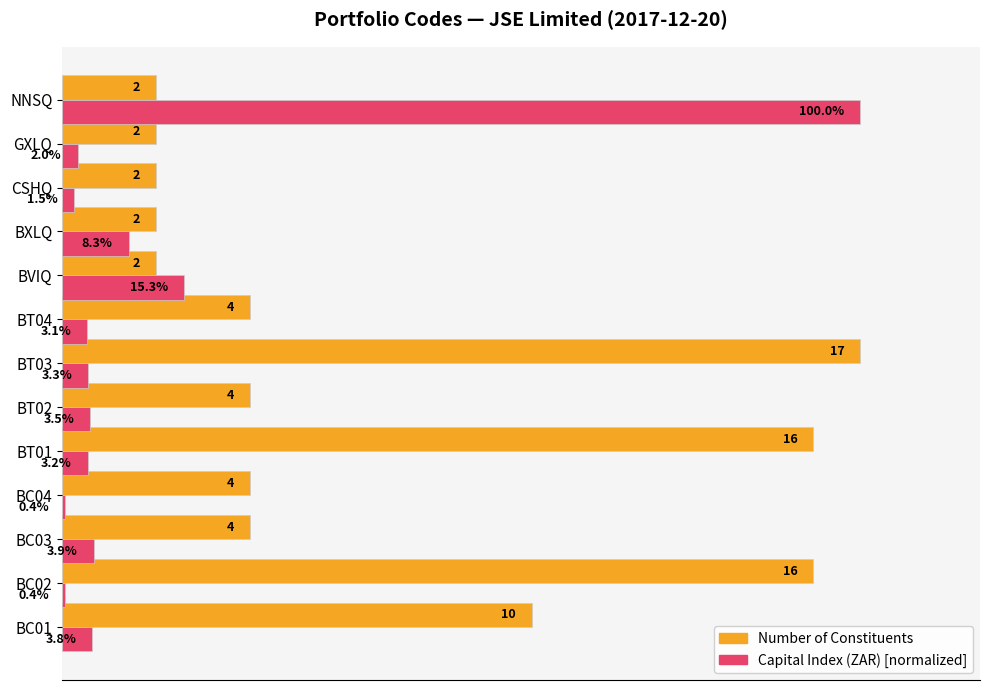

Which series has the widest spread of values?

Capital Index (ZAR) [normalized]